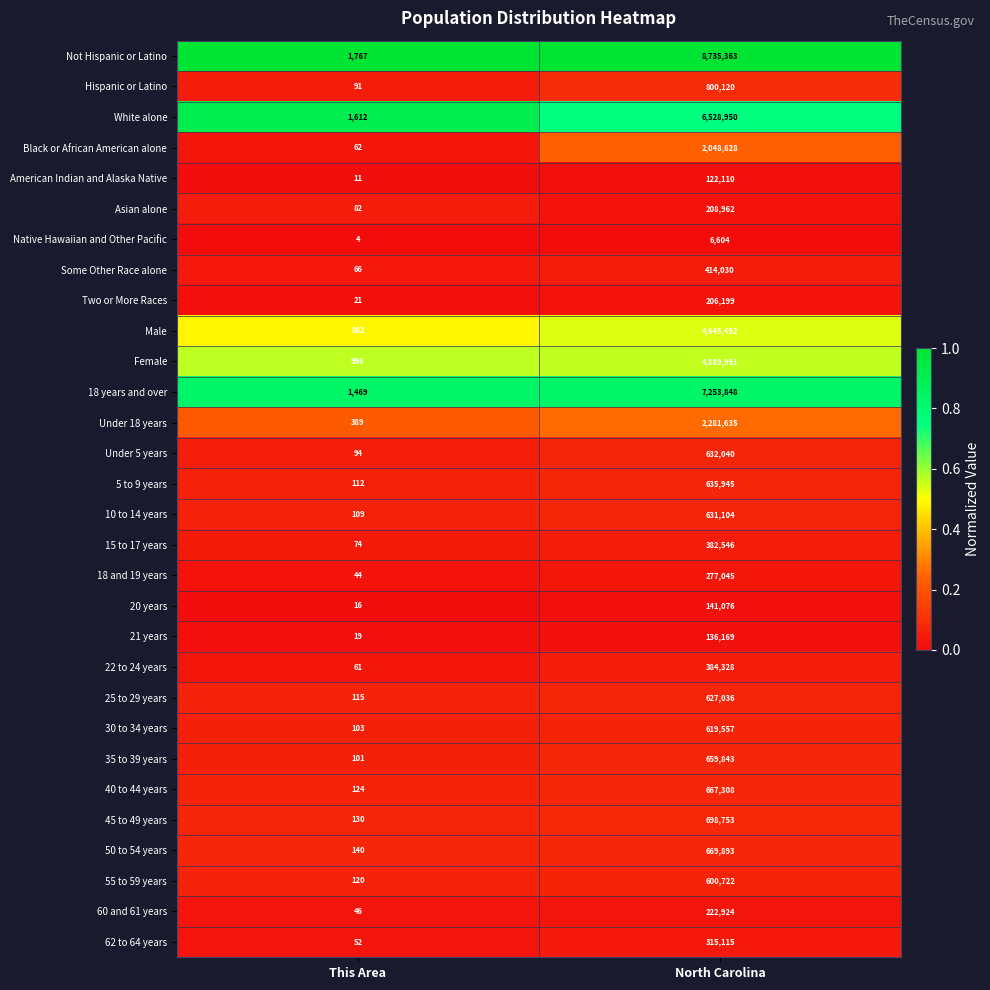

Is it true that 22 to 24 years equals 384328 at North Carolina?

True